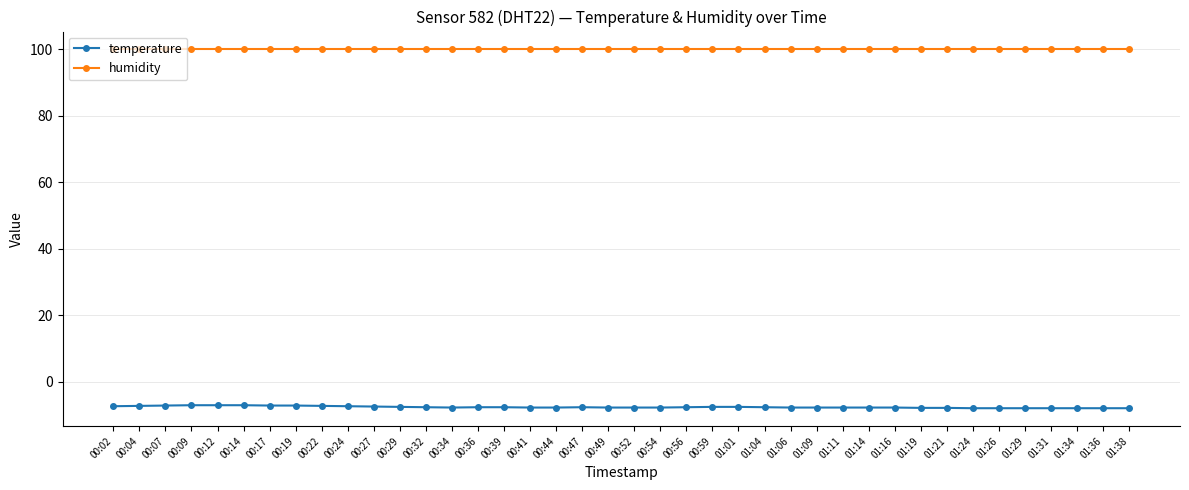

List the series in order of their overall mean, lowest first.

temperature, humidity